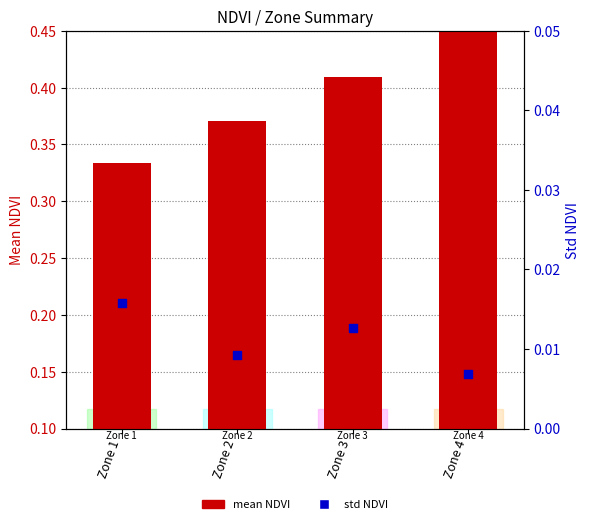

At how many categories does at least one series exceed 0?

4